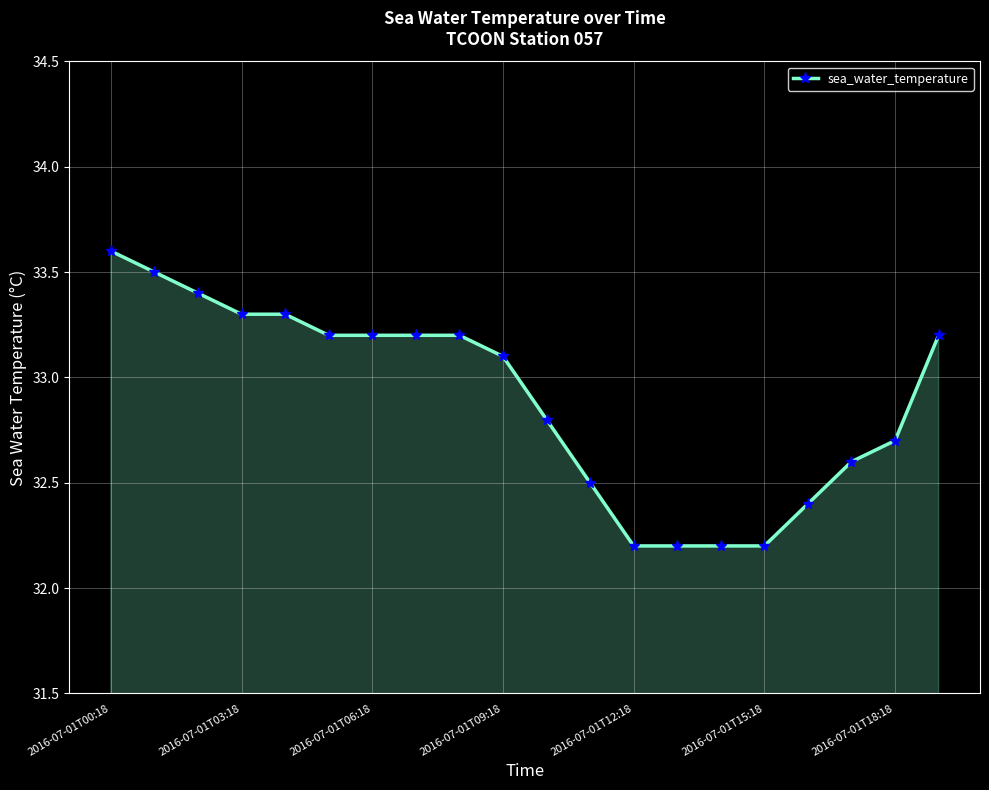

How many lines are shown in the chart?

1